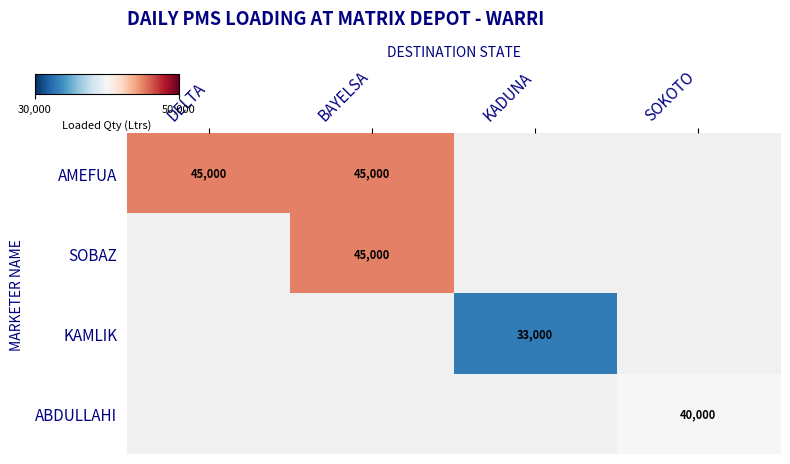

The value of AMEFUA at DELTA is 45000. True or false?

True